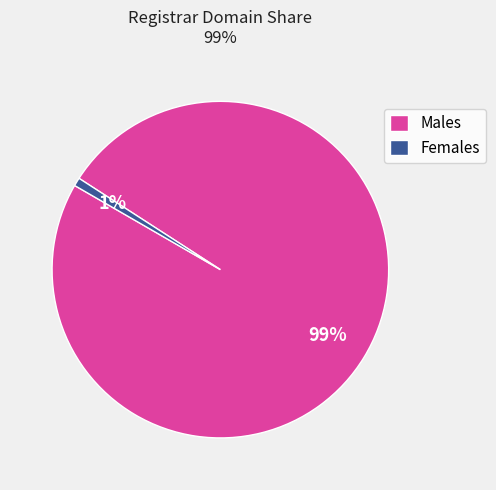

The Females slice represents 15% of the pie. True or false?

False